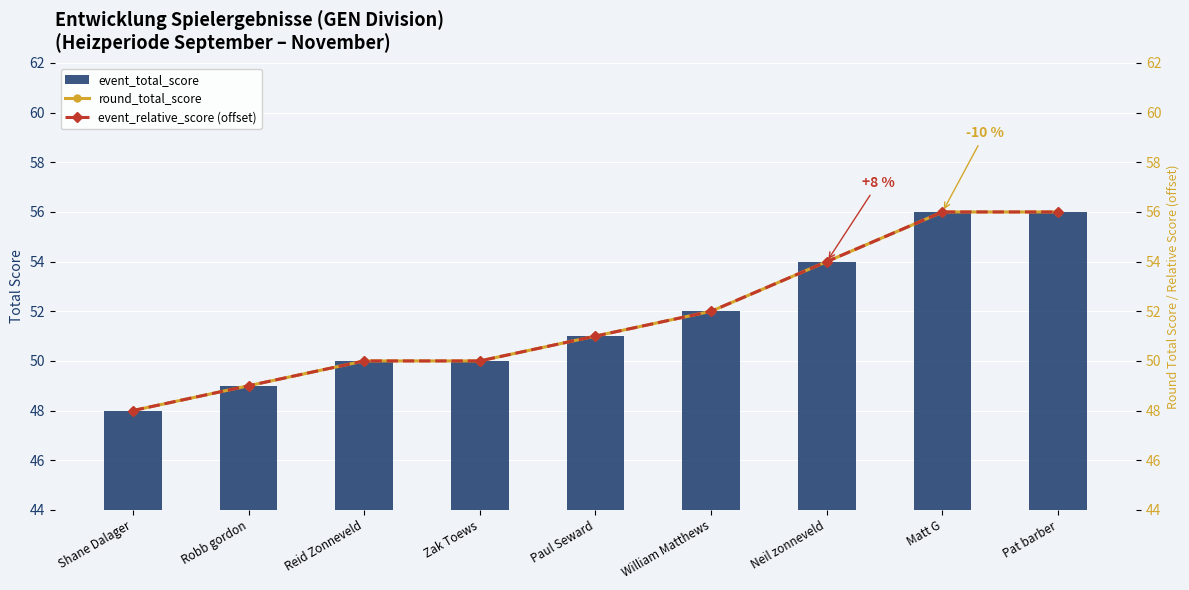

At Zak Toews, list the series in order from largest to smallest.

event_total_score, round_total_score, event_relative_score (offset)